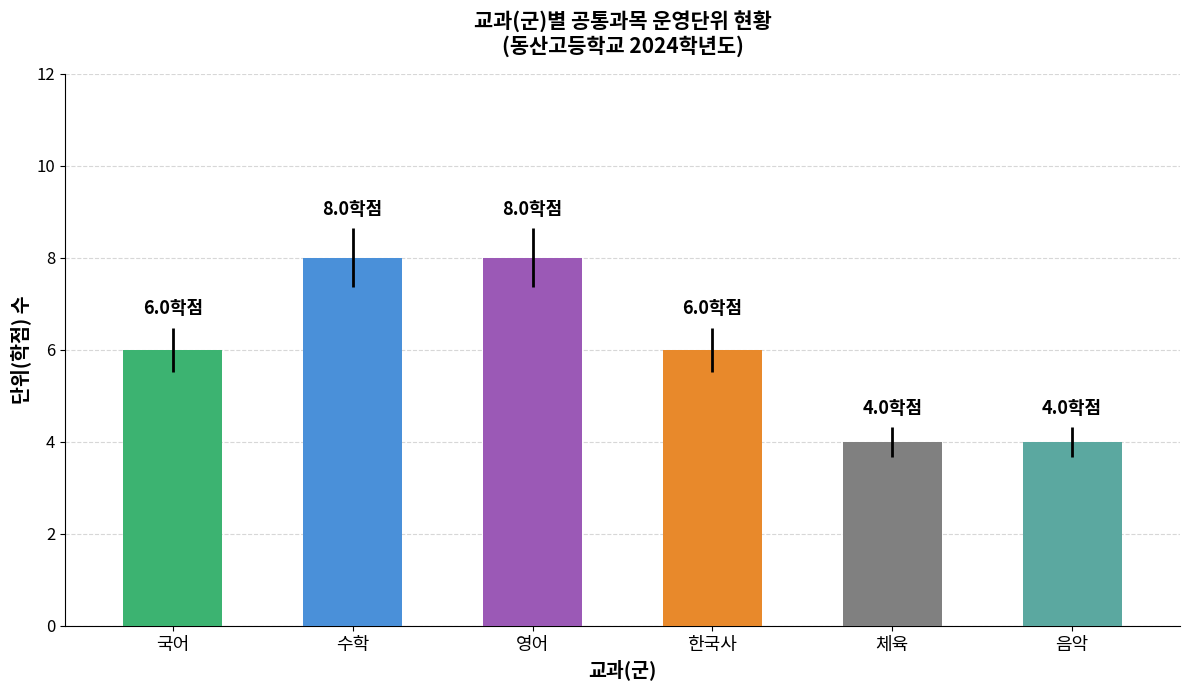

The value at 수학 is 8. True or false?

True